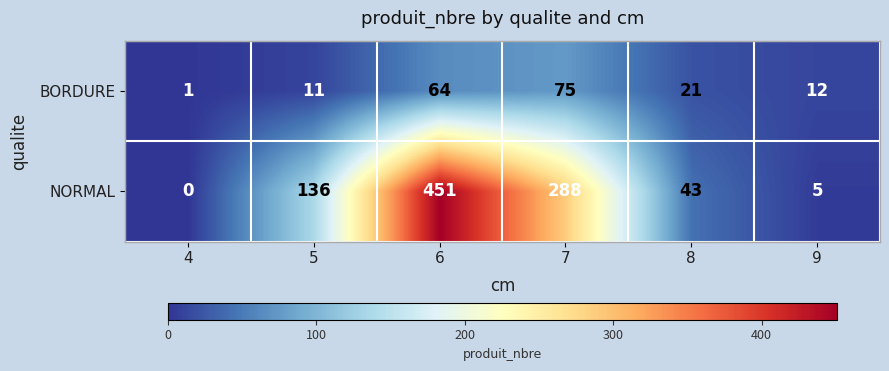

What is the total value across all series at 5?

147